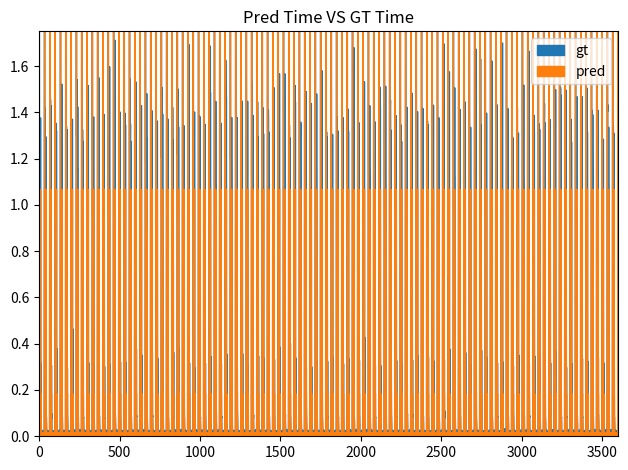

Between 2 and 10, which is larger?

2